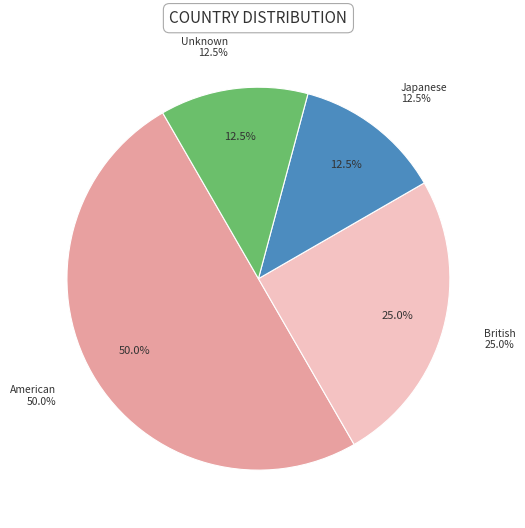

To the nearest percent, what portion does Unknown represent?

12%